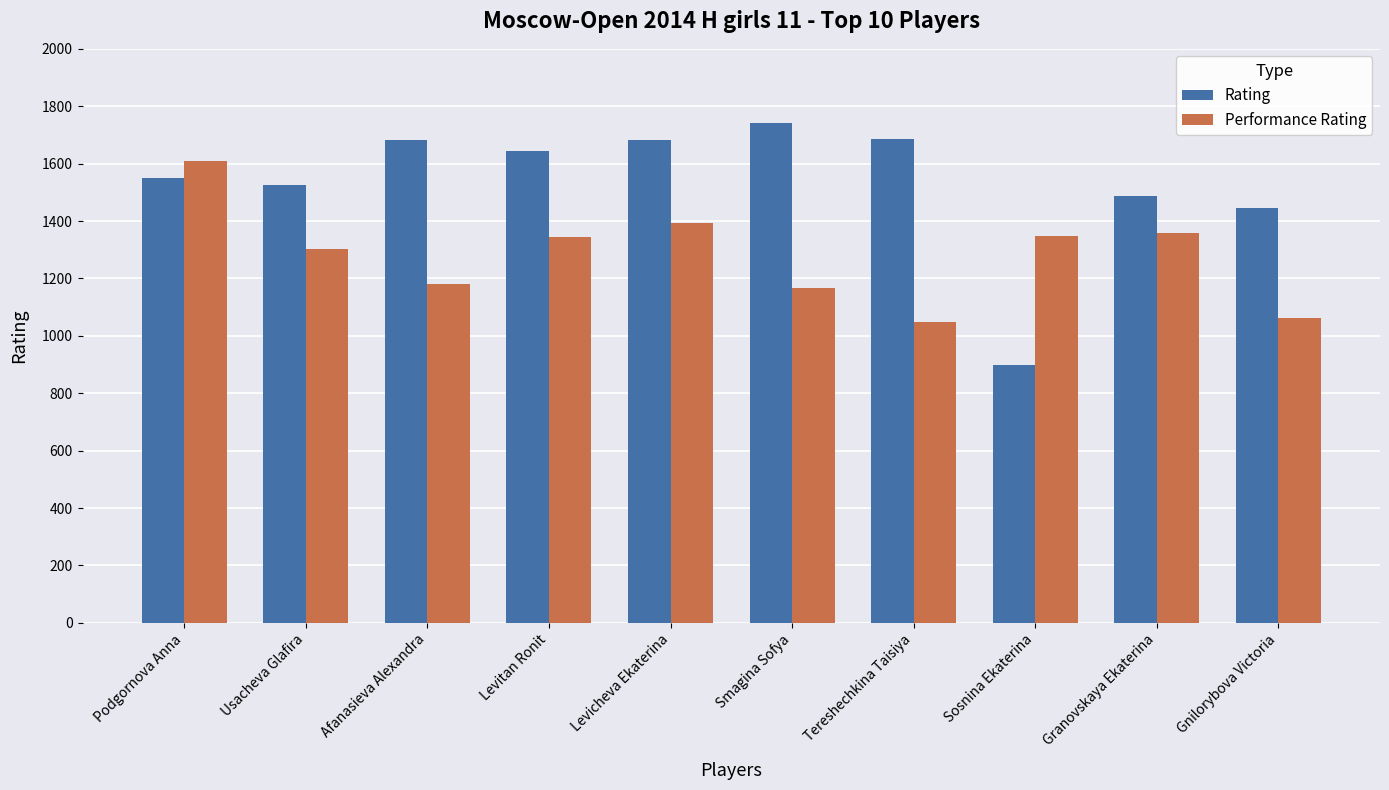

What is the label of the 2nd bar from the right?

Granovskaya Ekaterina